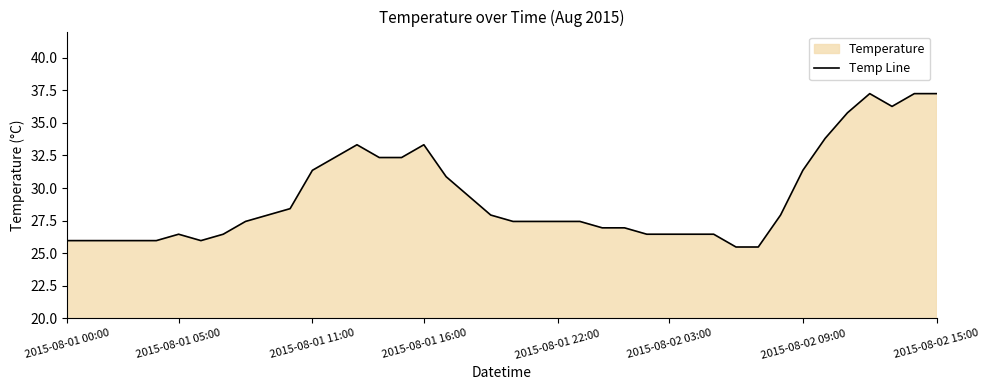

What is the label of the 14th point from the left?

13